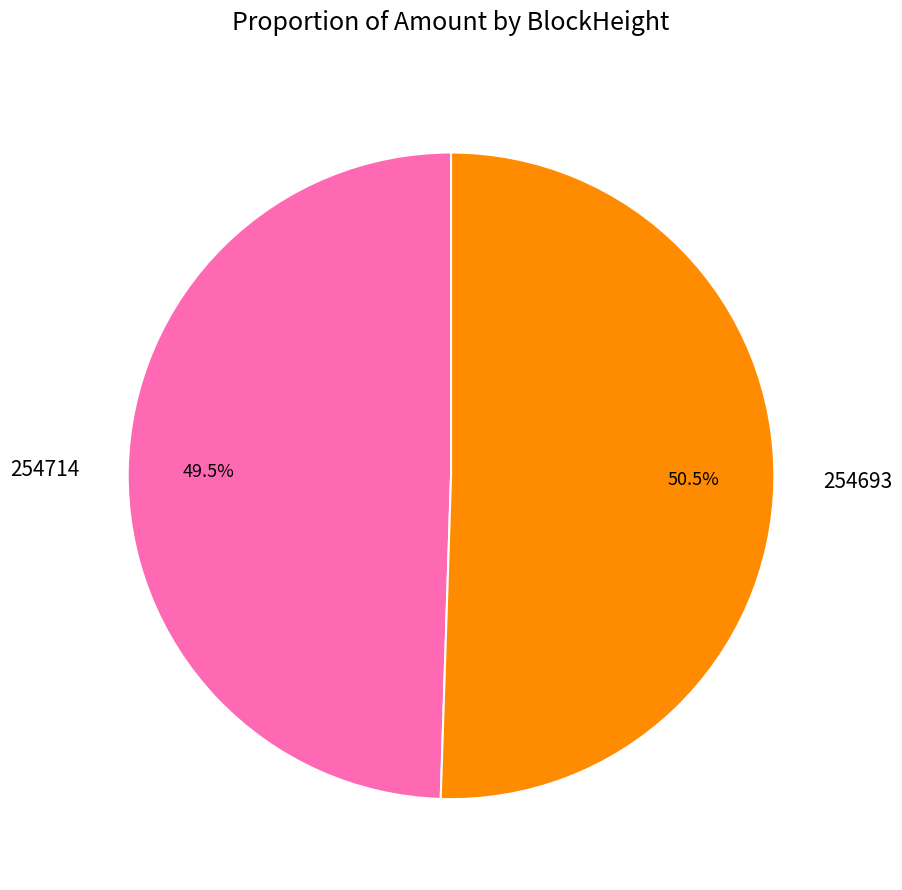

To the nearest percent, what is the difference between the largest and smallest slice percentages?

1%